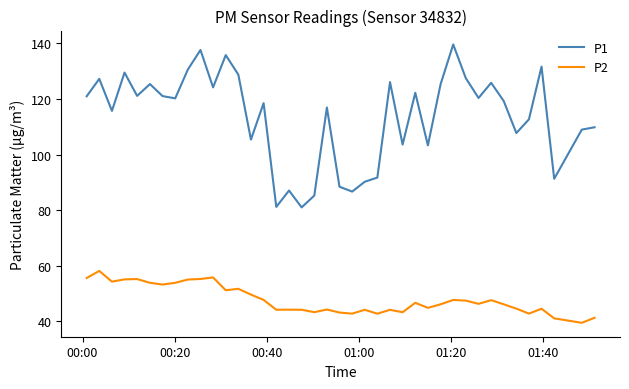

What is the lowest value of the P1 series?

81.0